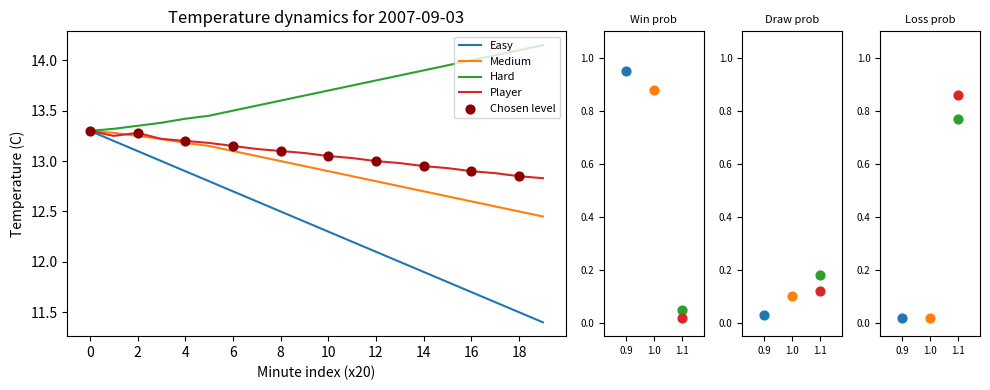

What is the total value across all series at 14?

51.5